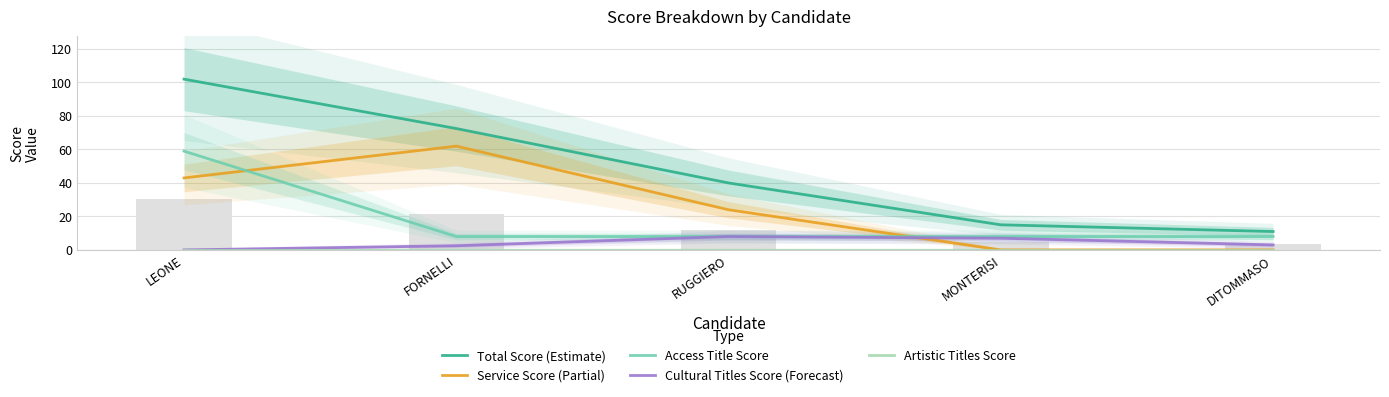

What is the label of the 1st bar from the left?

LEONE